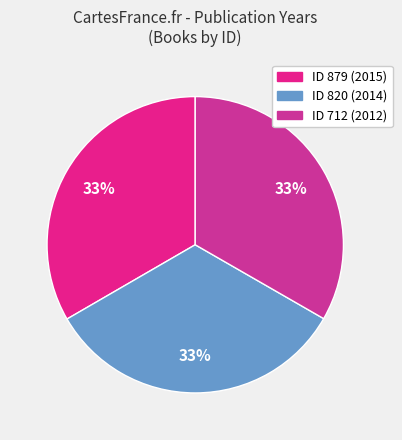

Is there a majority slice in this chart?

No